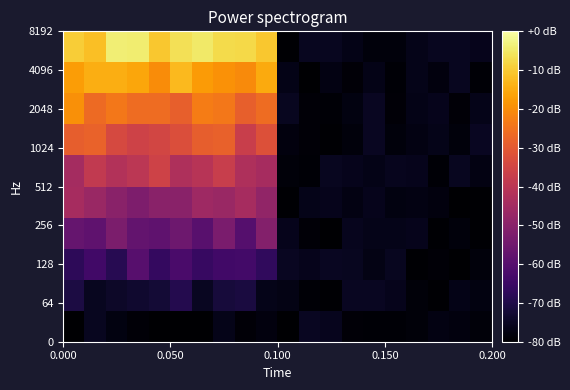

How many categories are shown in the chart?

20